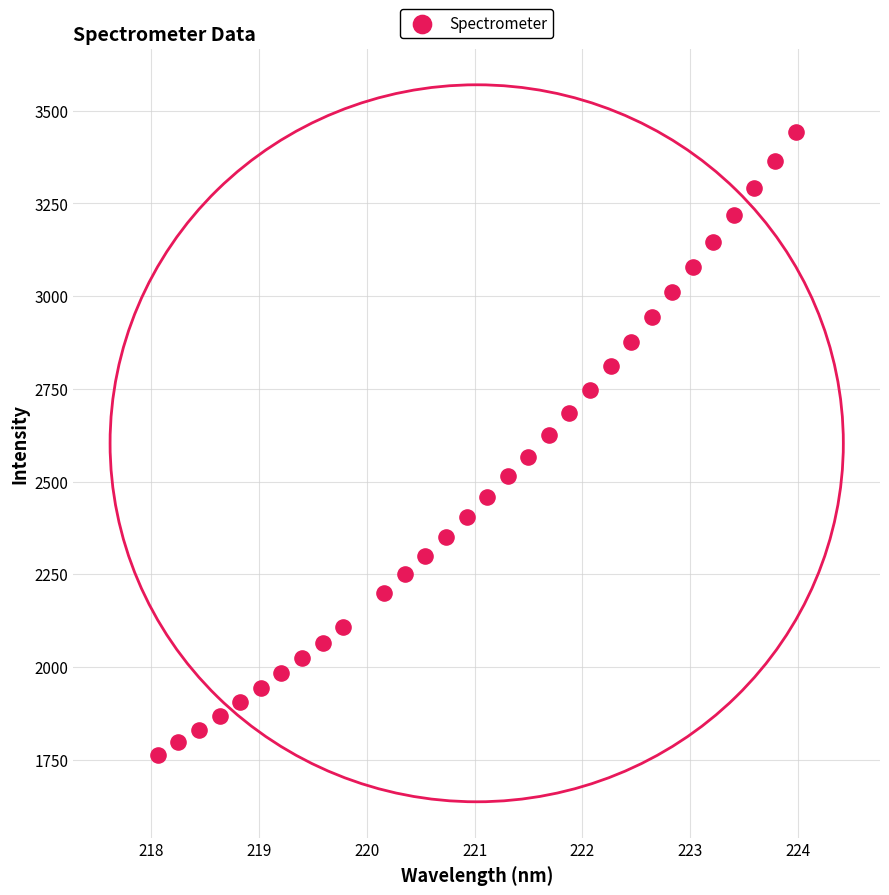

What is the range of X values (max minus min)?

5.9